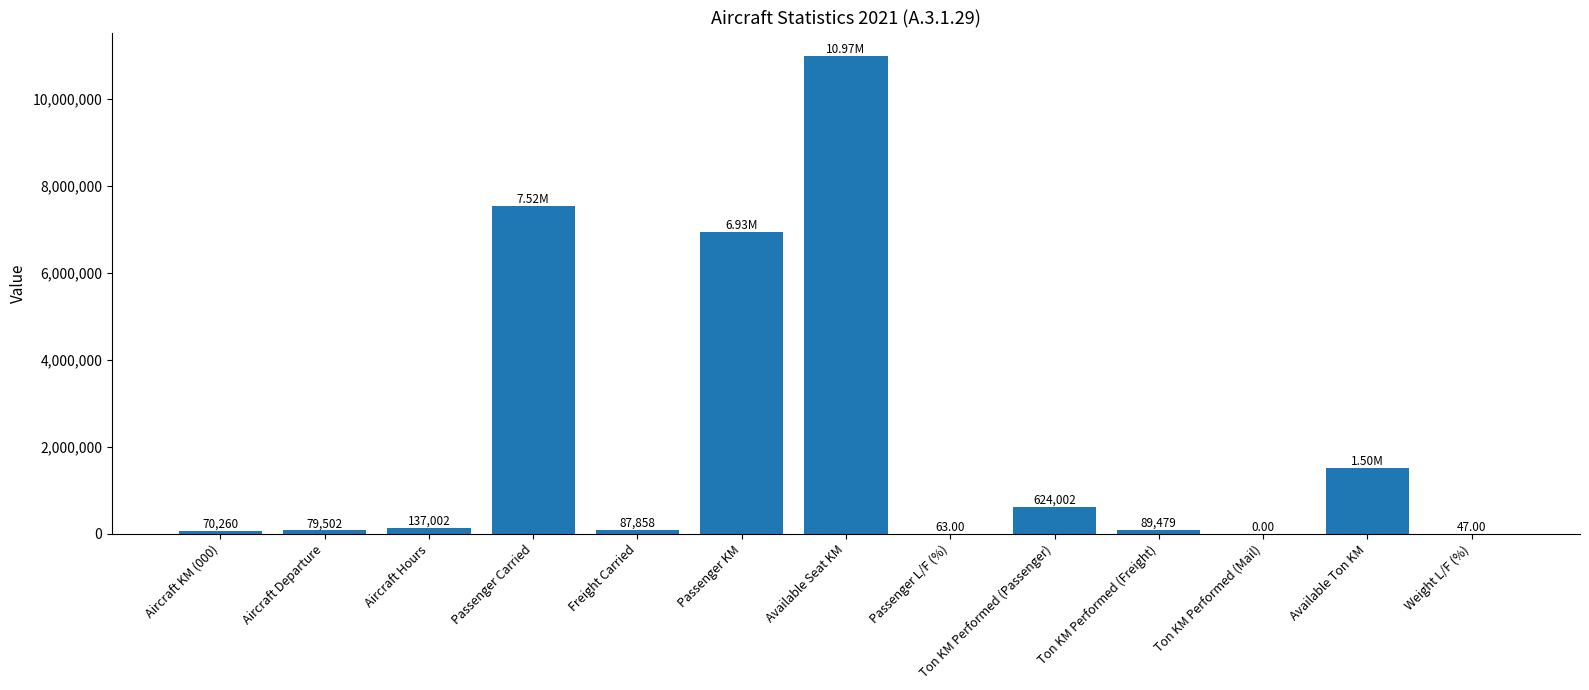

At which category does the chart reach its peak across all series?

Available Seat KM